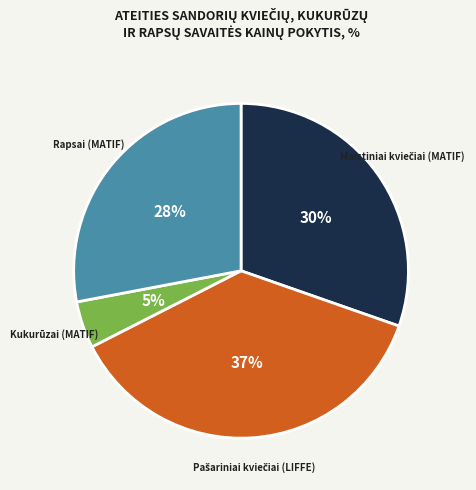

Which slice is the smallest?

Kukurūzai (MATIF)